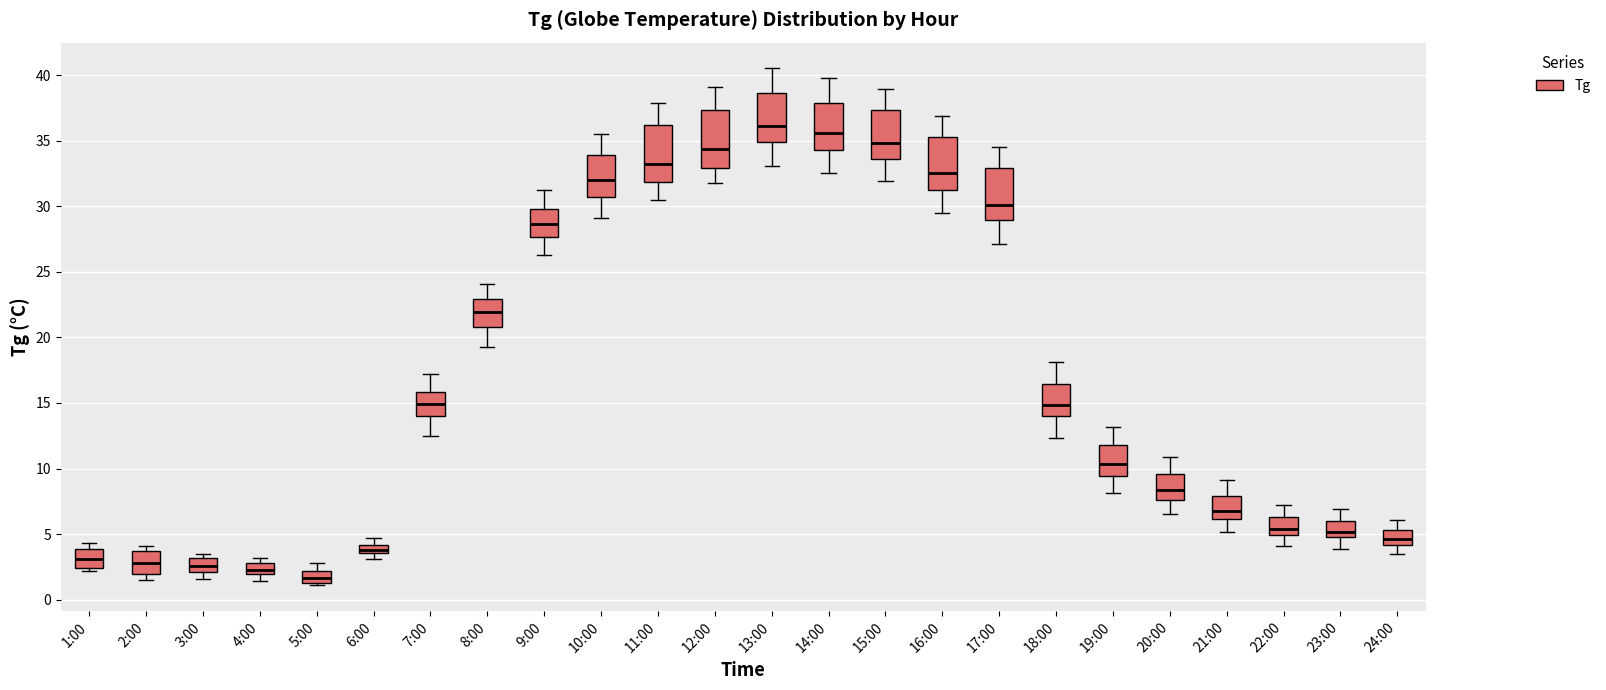

Which box has the highest median line?

13:00